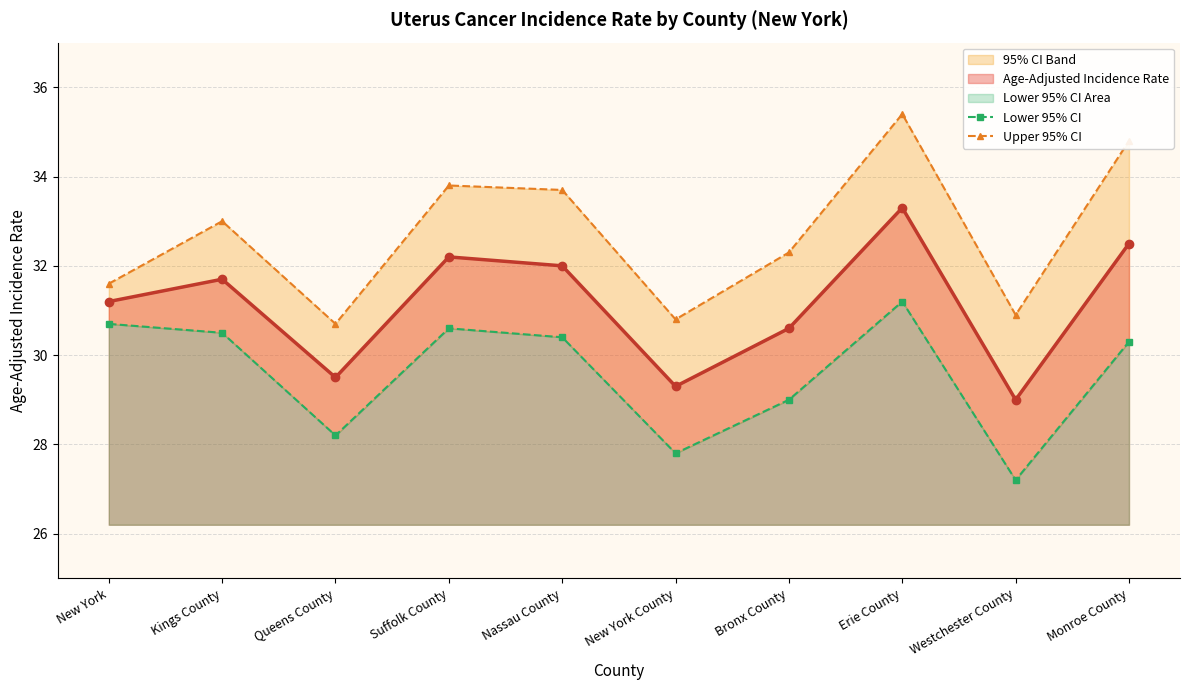

What is the lowest value of the Age-Adjusted Incidence Rate series?

29.0